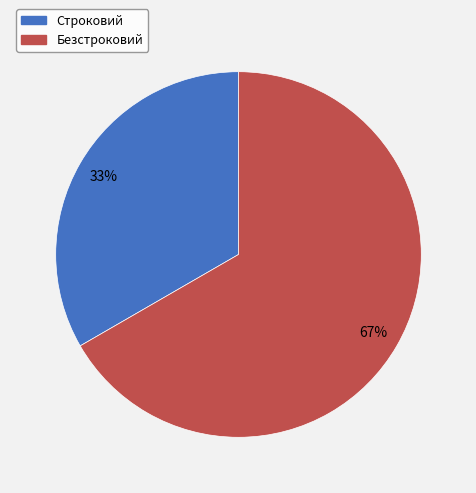

To the nearest percent, what is the combined percentage of Строковий and Безстроковий?

100%